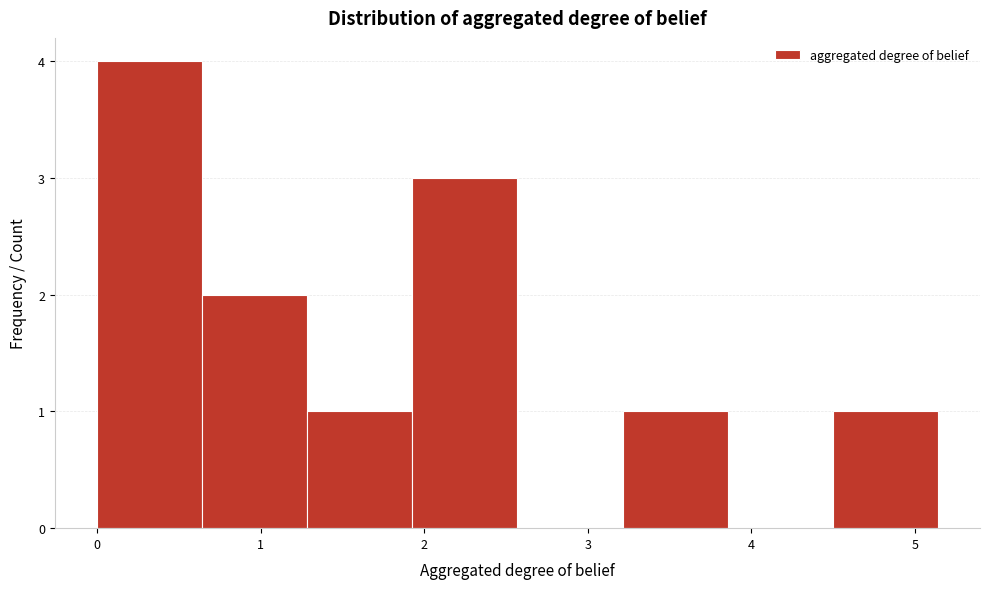

How tall is the bar that spans 3.2 to 3.9 on the x-axis? Neither the bar edges nor the heights are printed on the chart, so give them approximately, as read against the axes.

1